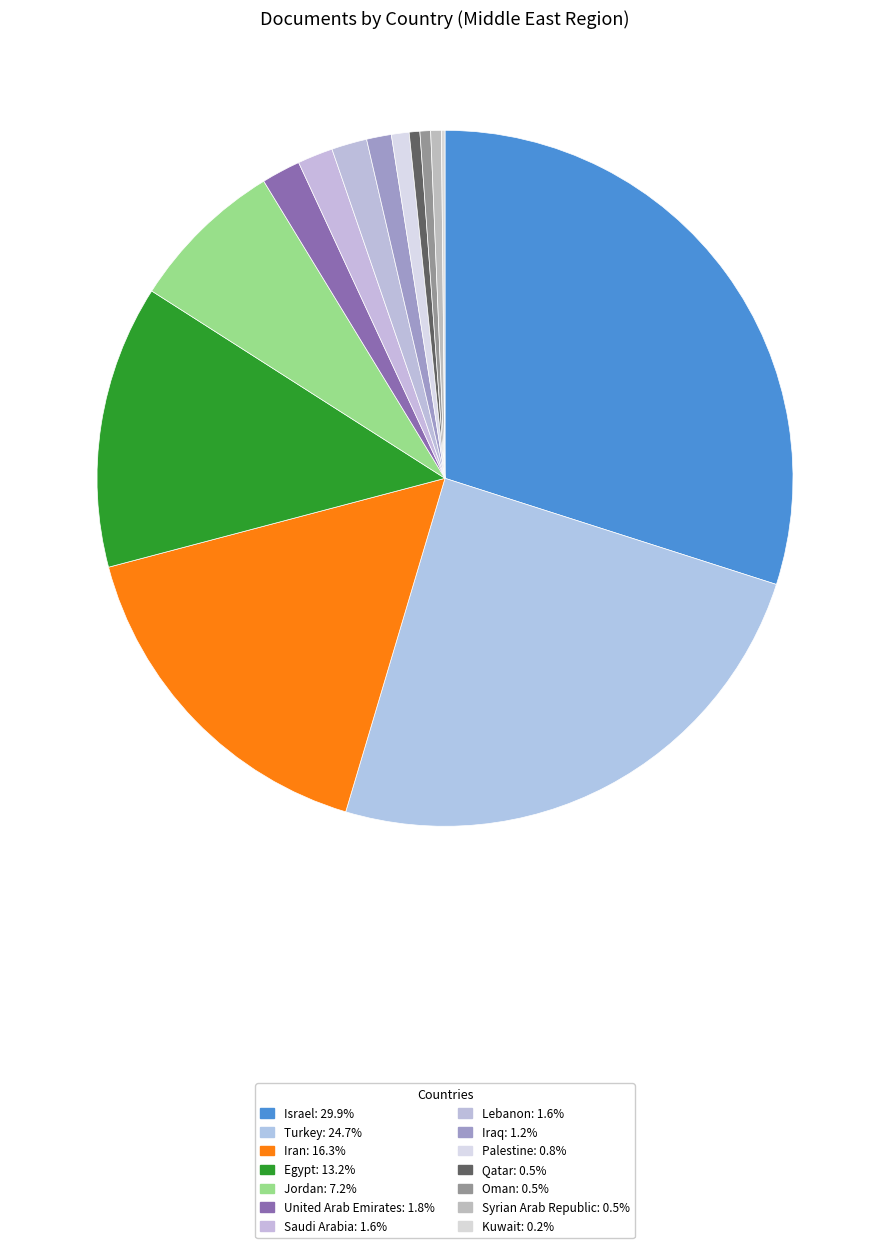

Which category has the biggest portion of the pie?

Israel